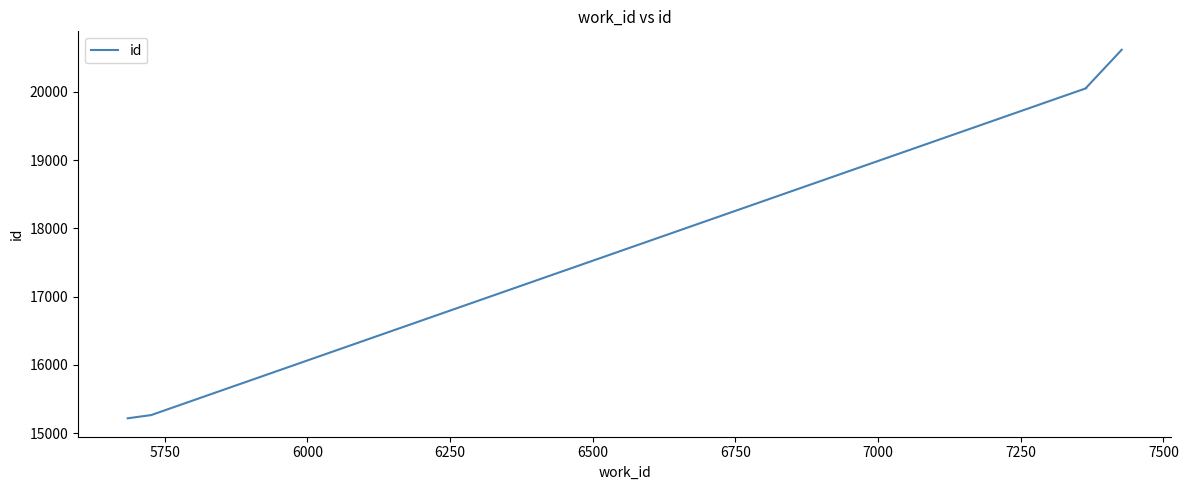

What is the difference between the maximum and second lowest values?

5354